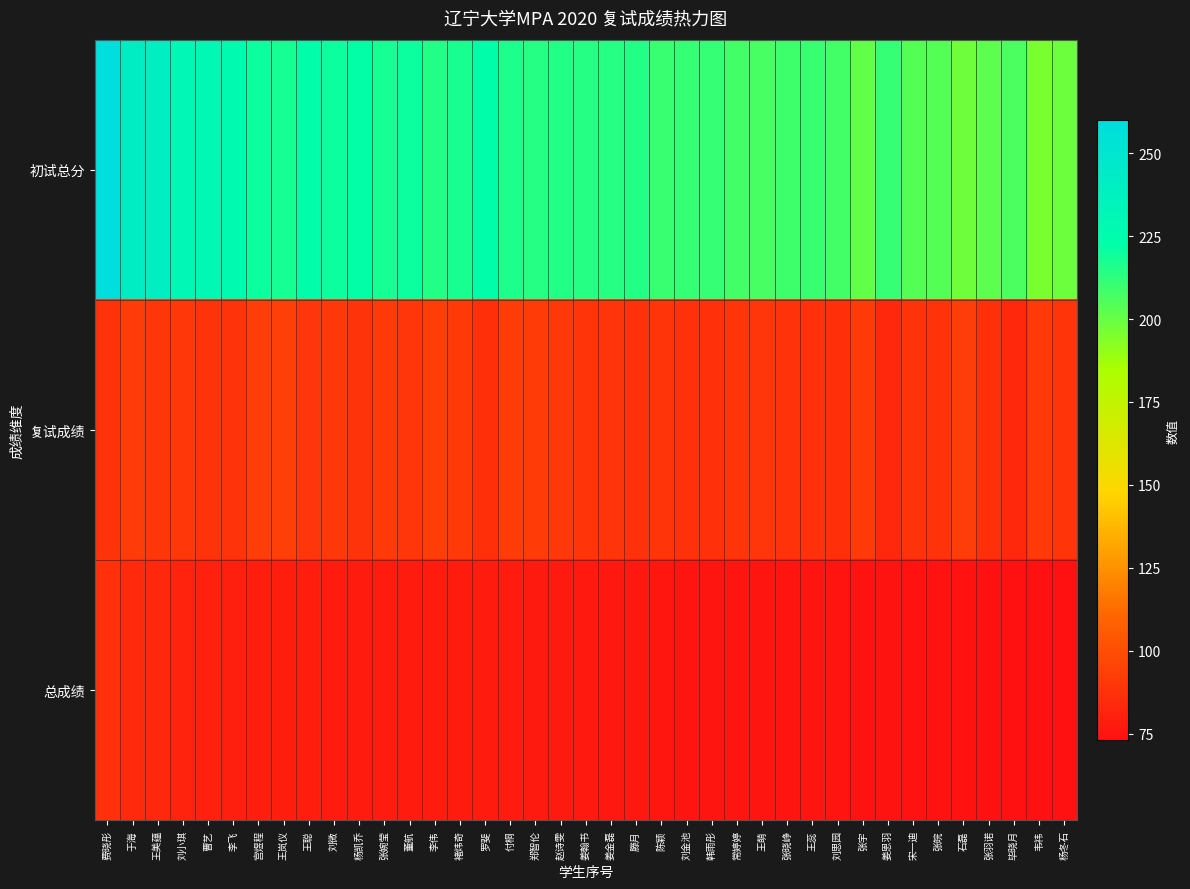

List the series in order of their peak value, highest first.

初试总分, 复试成绩, 总成绩